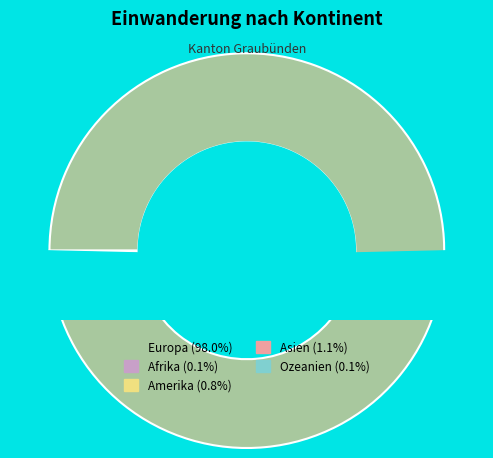

Rank the categories by value from lowest to highest.

Afrika, Ozeanien, Amerika, Asien, Europa